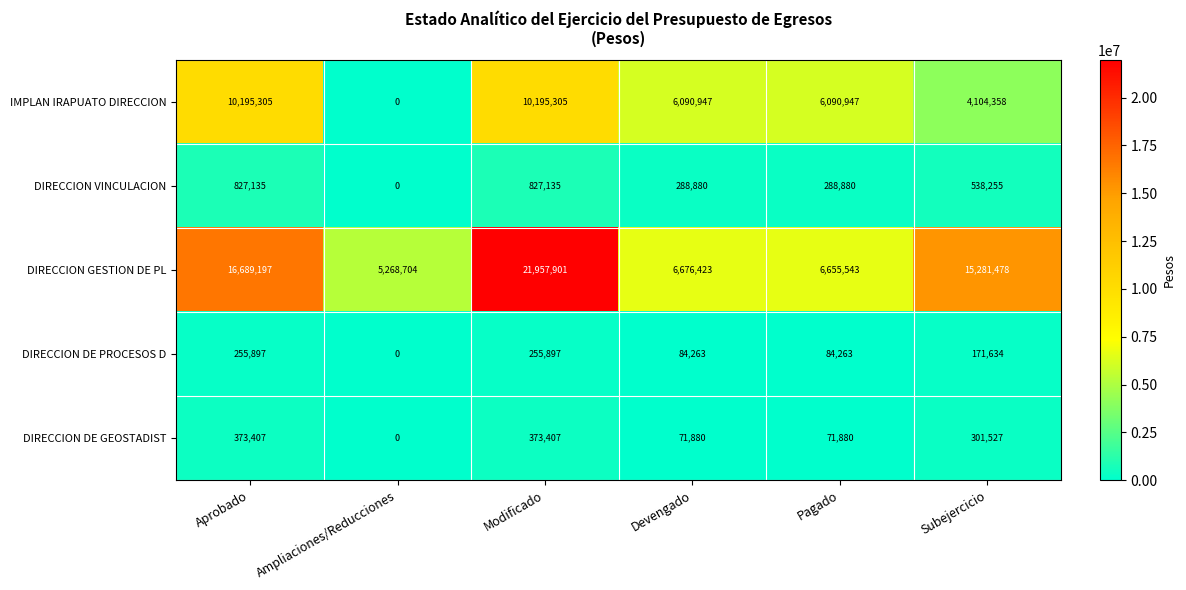

Which series has the widest spread of values?

DIRECCION GESTION DE PL